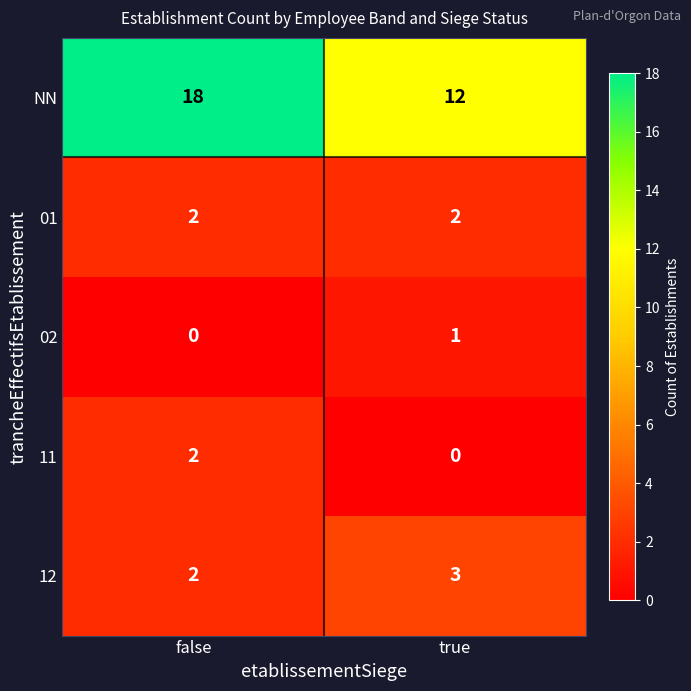

What is the maximum value shown in the chart?

18